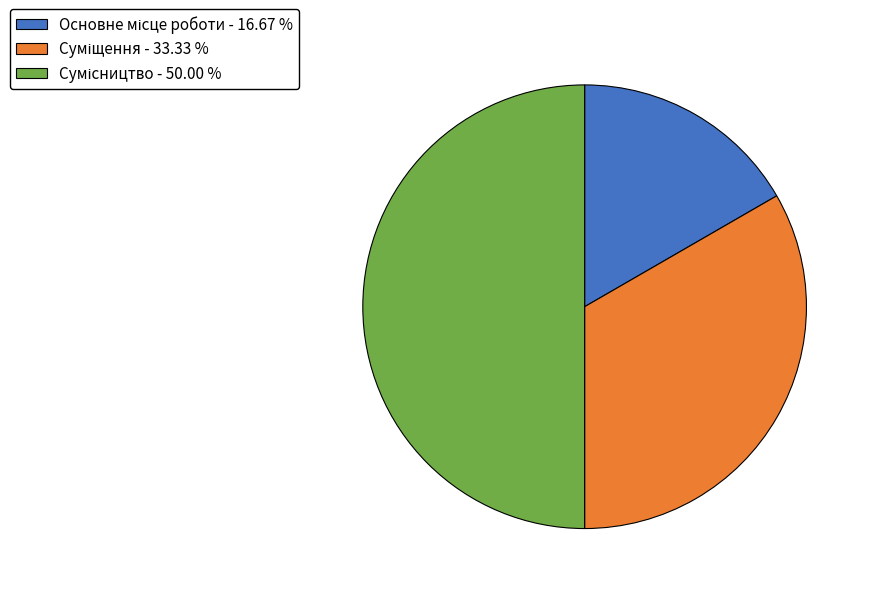

Which category has the biggest portion of the pie?

Сумісництво